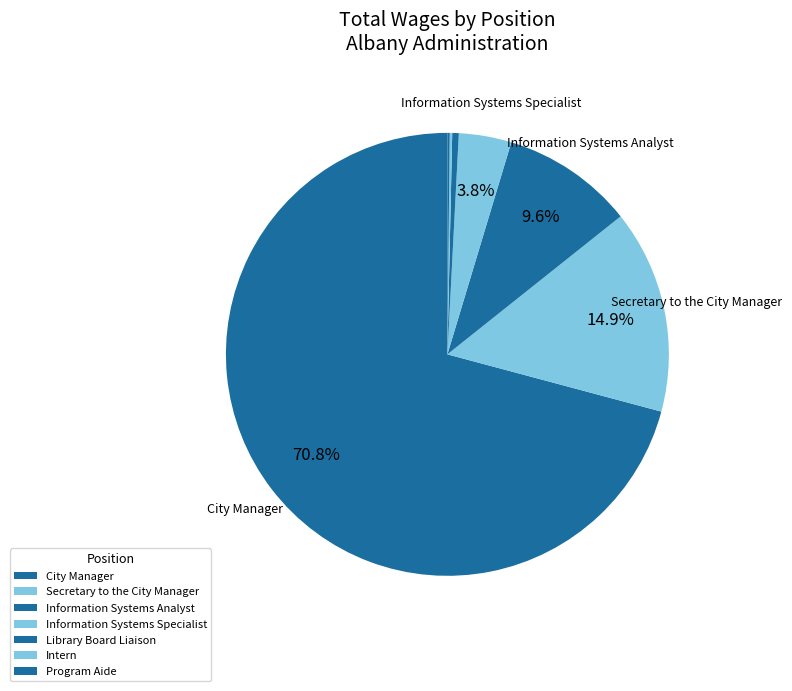

Is there a majority slice in this chart?

Yes